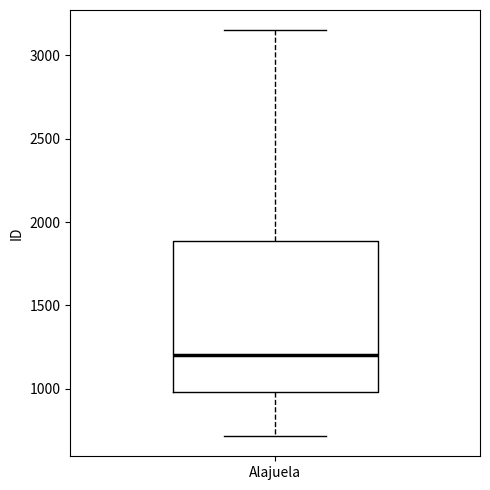

Transcribe this box plot: give where the median line is, the range the box spans, and where the two whiskers end, as read against the y-axis. The values are not printed on the chart, so give them approximately, as read against the axis.

median 1200, box 1000 to 1900, whiskers 700 to 3150